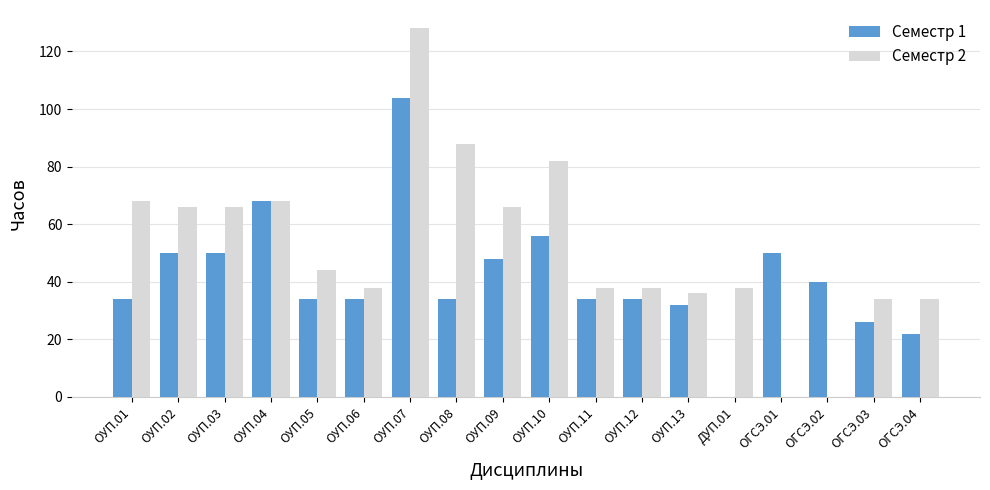

Is the value of Семестр 2 at ОУП.07 greater than the value of Семестр 1 at ОУП.08?

Yes